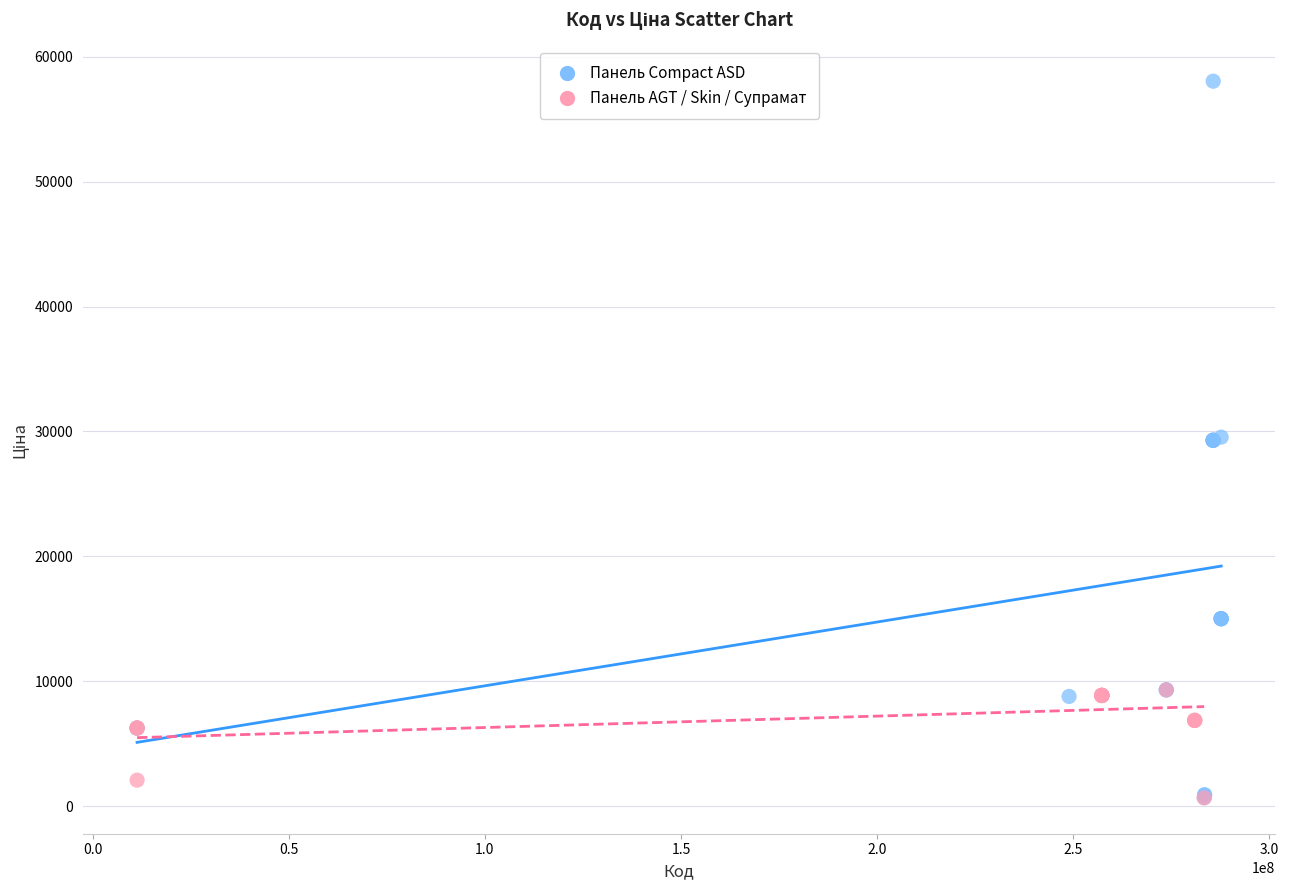

Which series reaches the maximum Y coordinate?

Панель Compact ASD